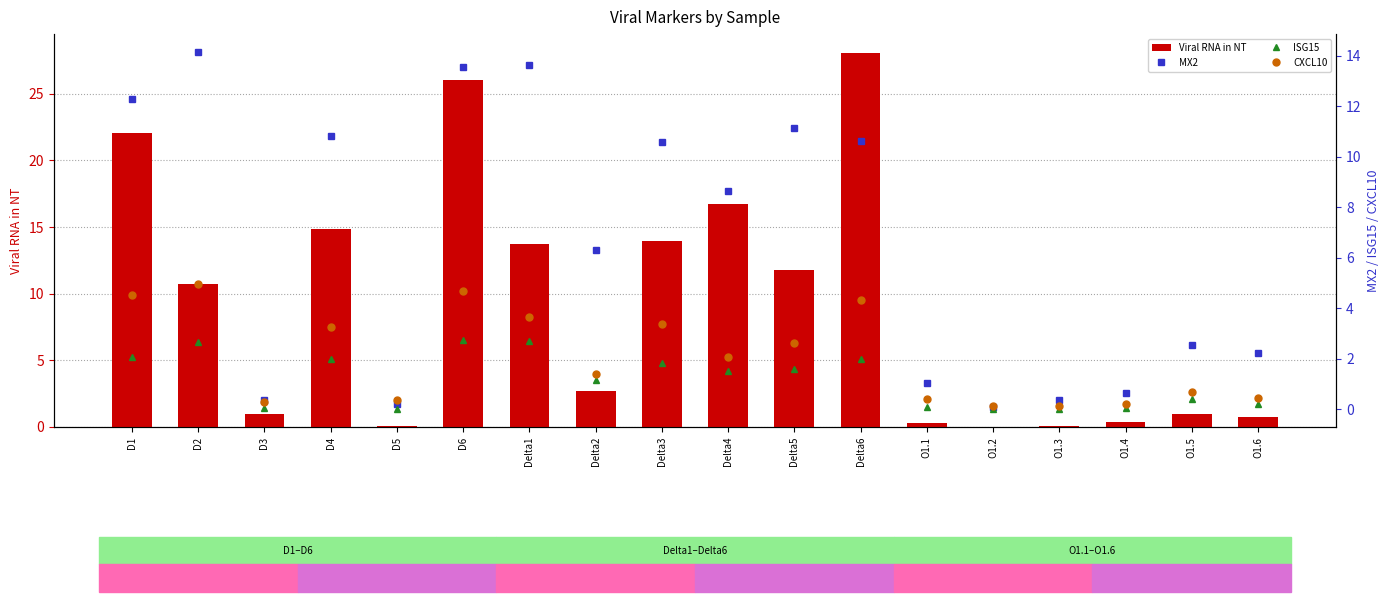

What is the sum of the Viral RNA in NT values at D3 and D2?

11.8